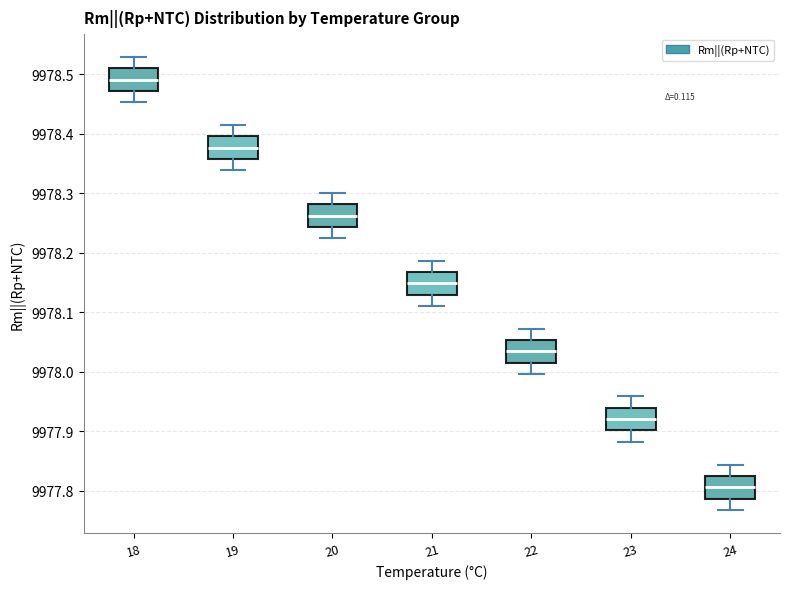

Which box has the highest median line?

18